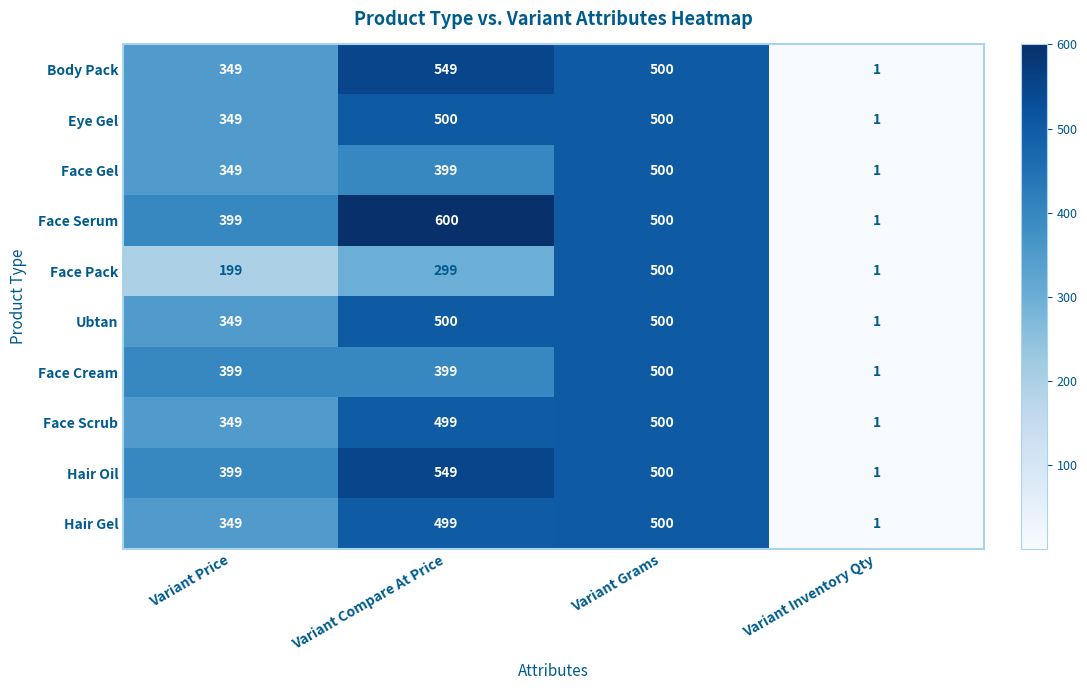

Rank the categories by Hair Oil value from lowest to highest.

Variant Inventory Qty, Variant Price, Variant Grams, Variant Compare At Price